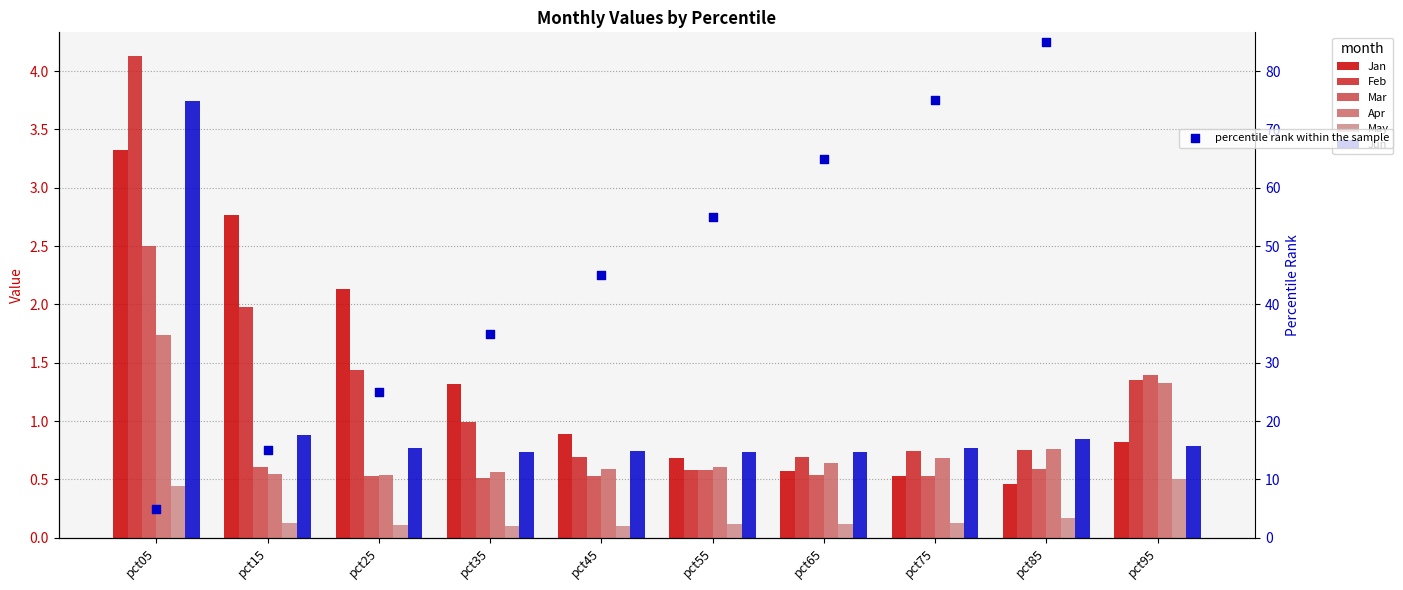

Which series has the largest Y range (max minus min)?

Feb